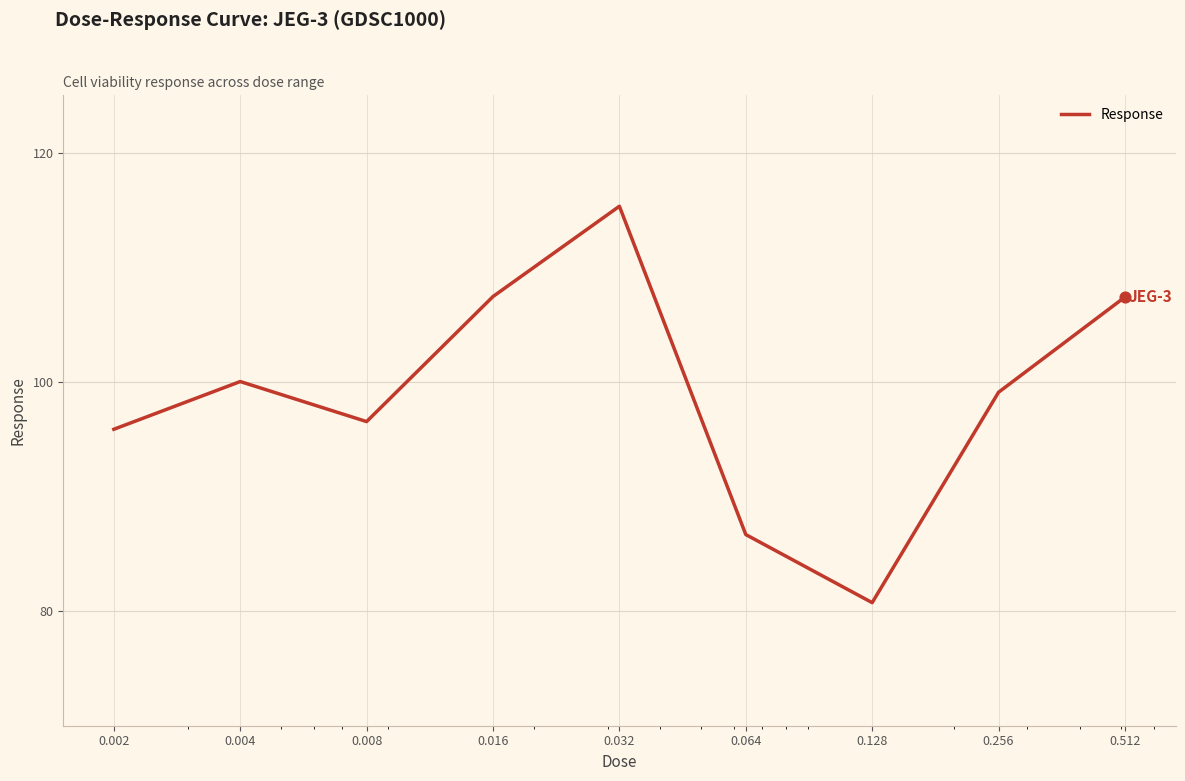

What is the minimum value shown in the chart?

80.7